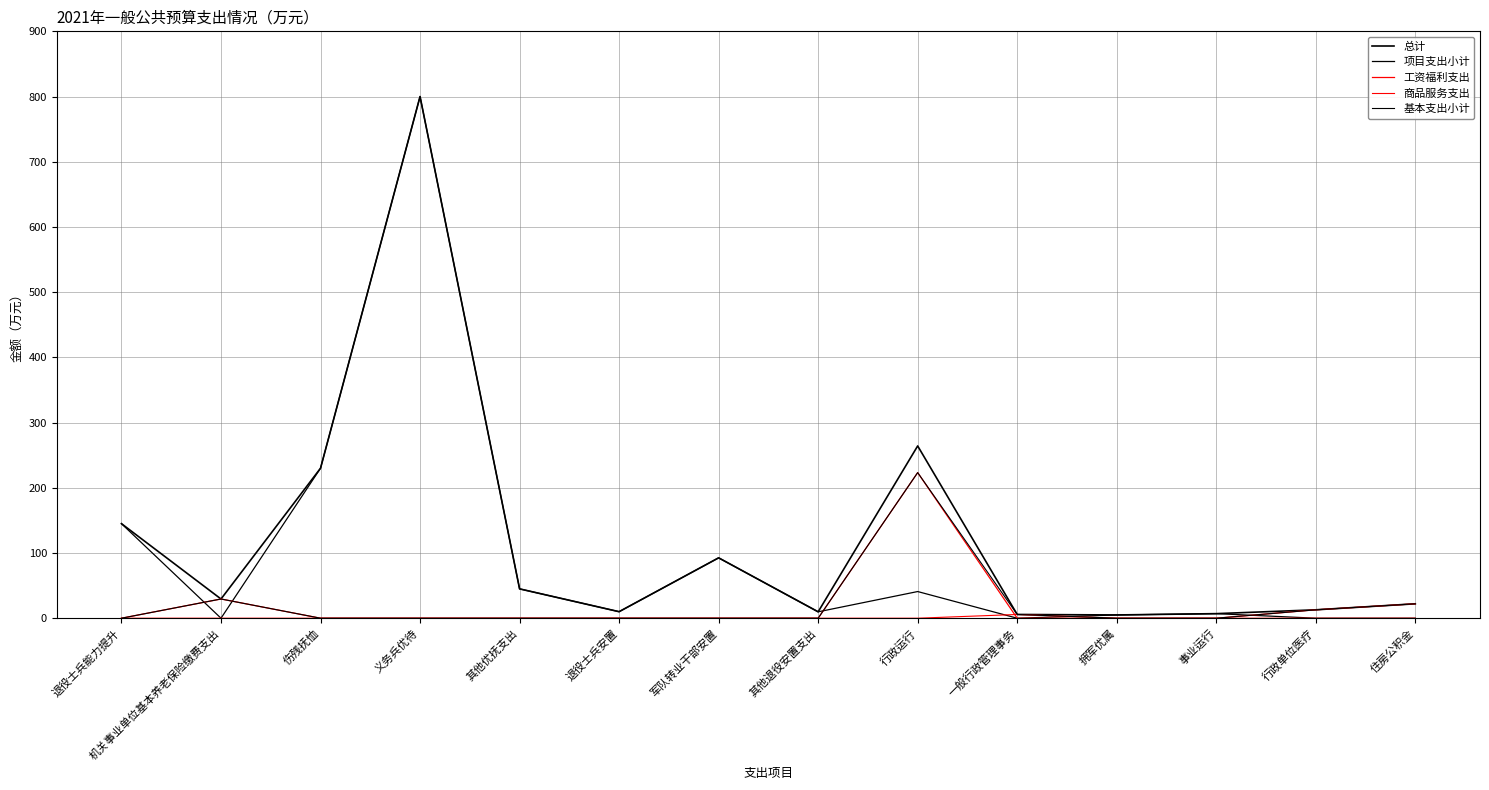

How many lines are shown in the chart?

5